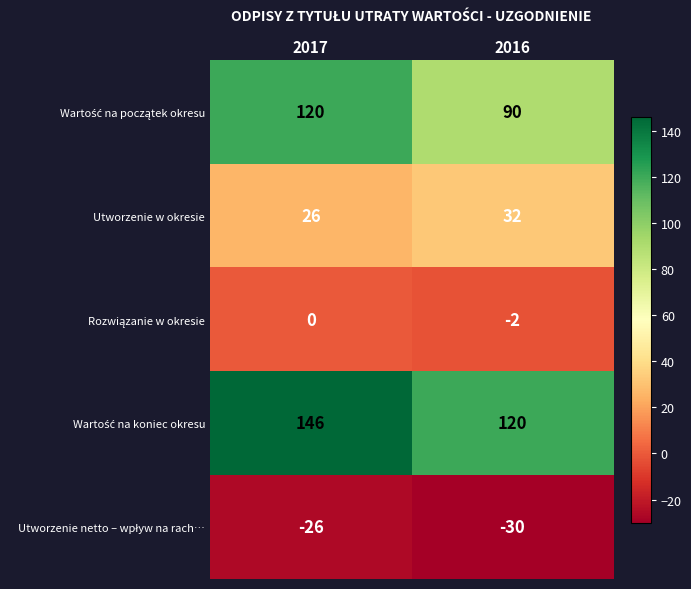

What is the difference between the Utworzenie w okresie values at 2017 and 2016?

6